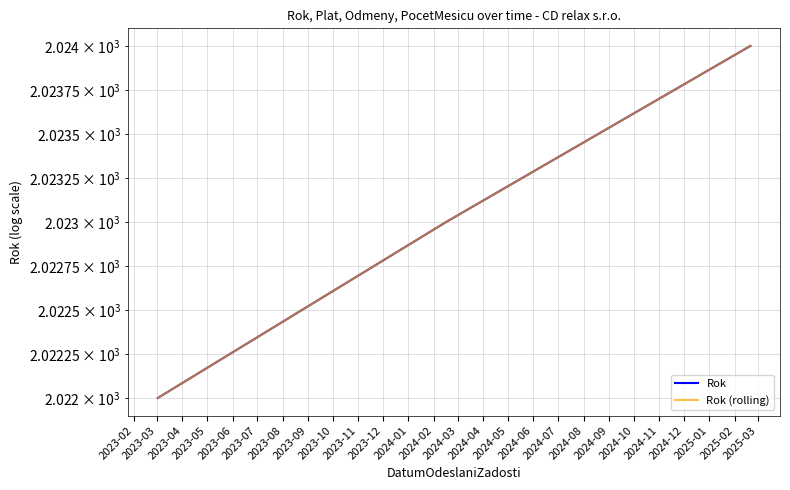

What is the average value of the Rok series?

2023